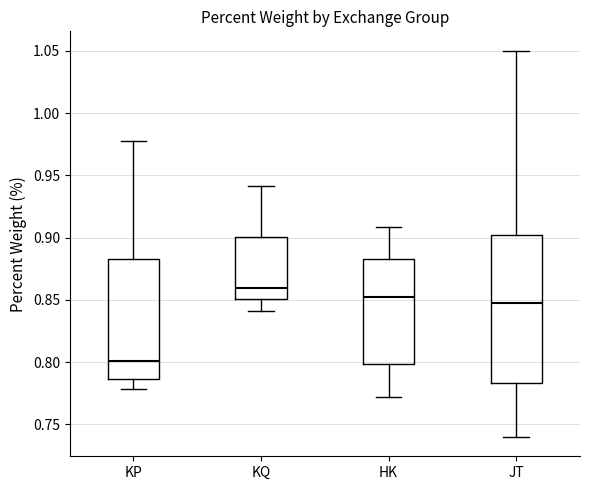

Reading left to right, transcribe this box plot: for each box, give where its median line is, the range the box spans, and where its two whiskers end, as read against the y-axis. The values are not printed on the chart, so give them approximately, as read against the axis.

KP: median 0.800, box 0.785 to 0.885, whiskers 0.780 to 0.975
KQ: median 0.860, box 0.850 to 0.900, whiskers 0.840 to 0.940
HK: median 0.850, box 0.800 to 0.885, whiskers 0.770 to 0.910
JT: median 0.845, box 0.785 to 0.900, whiskers 0.740 to 1.050